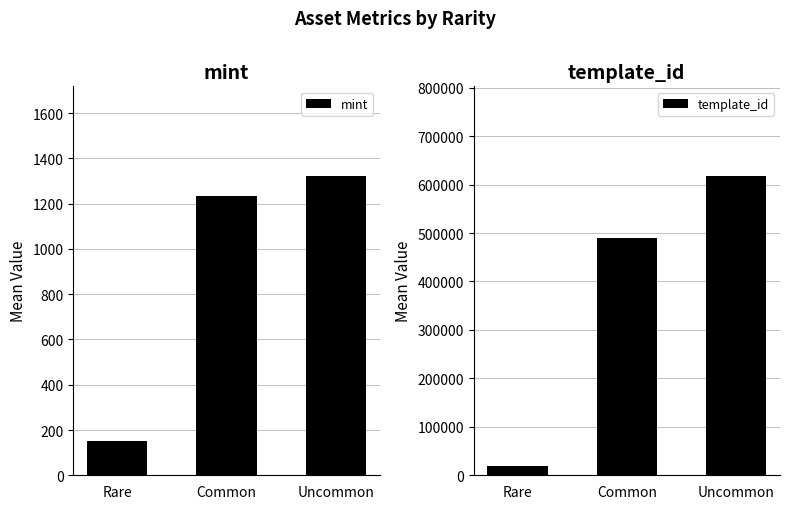

Reading left to right, what are all the values shown in this chart?

mint: Rare=153.0	Common=1233.5	Uncommon=1322.0
template_id: Rare=18581.0	Common=489826.0	Uncommon=617508.0